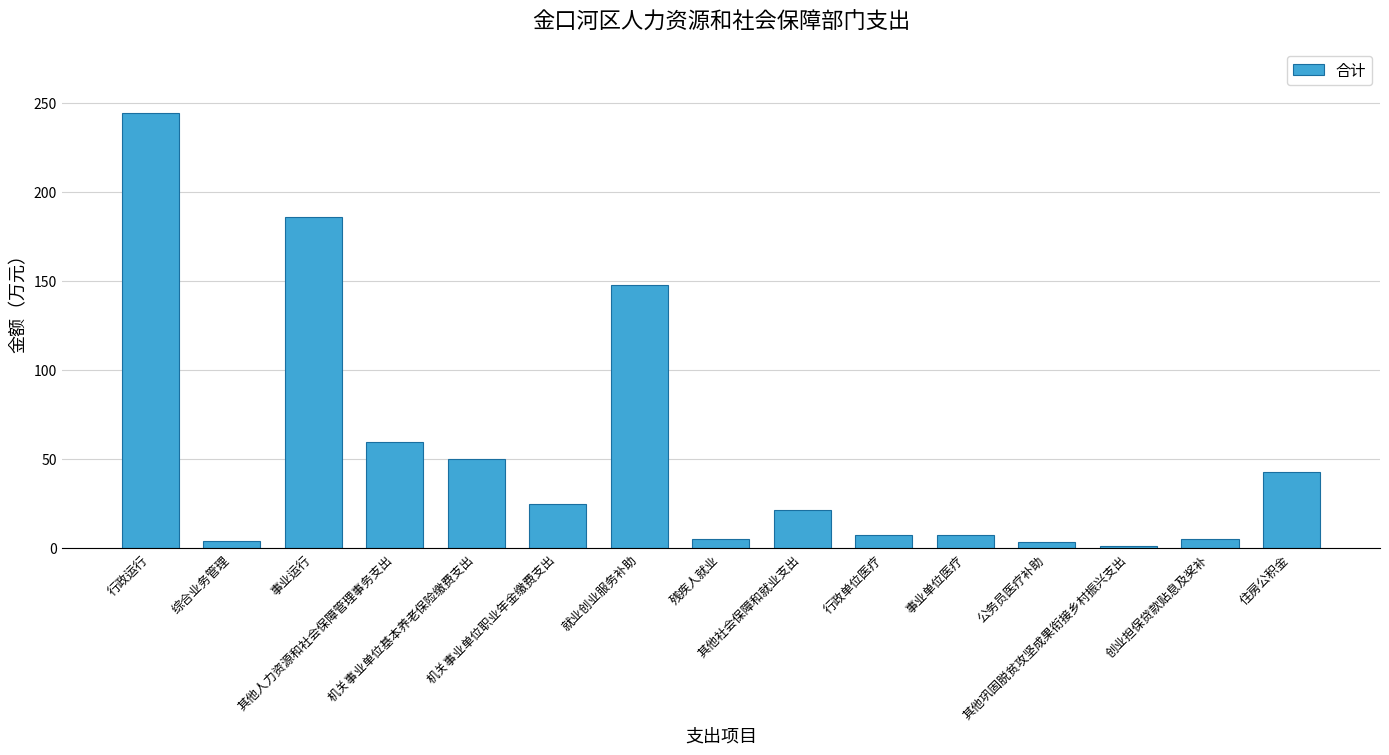

What is the value of the 4th bar from the left?

59.9